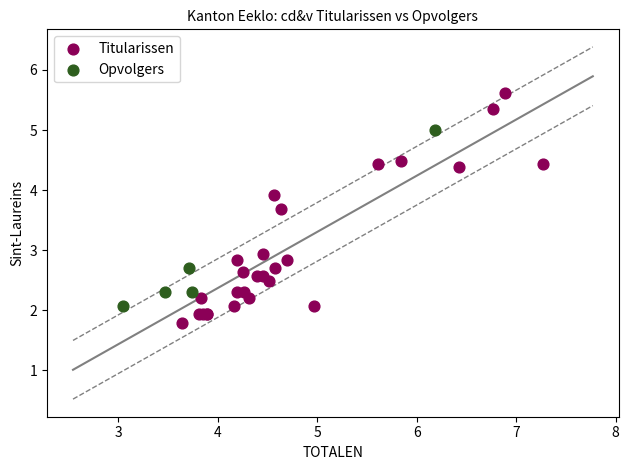

Which series contains the lowest Y value?

Titularissen